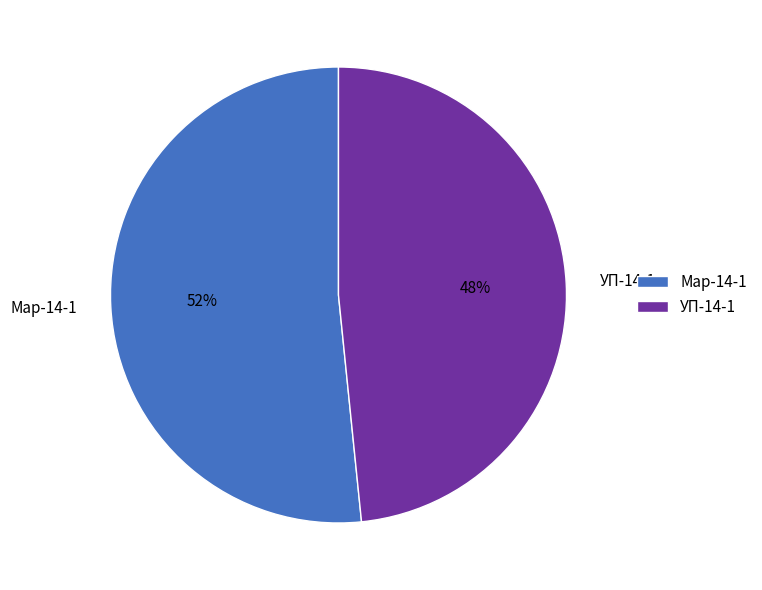

The Мар-14-1 slice represents 52% of the pie. True or false?

True